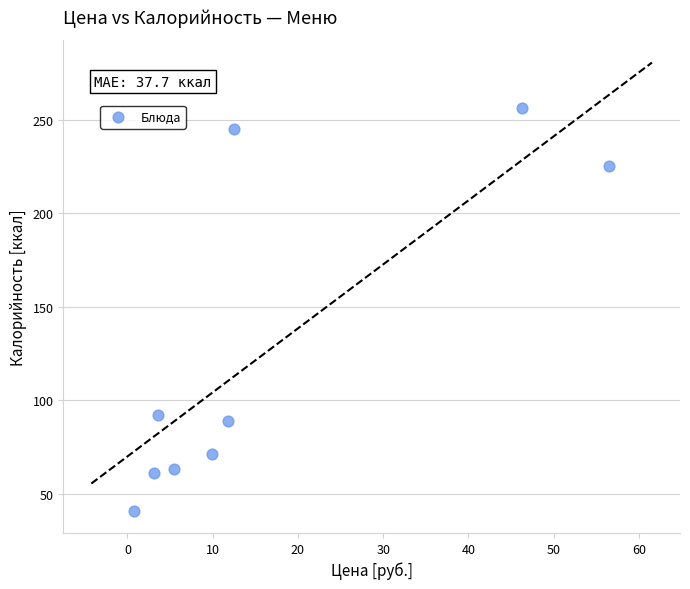

What is the range of Y values (max minus min)?

215